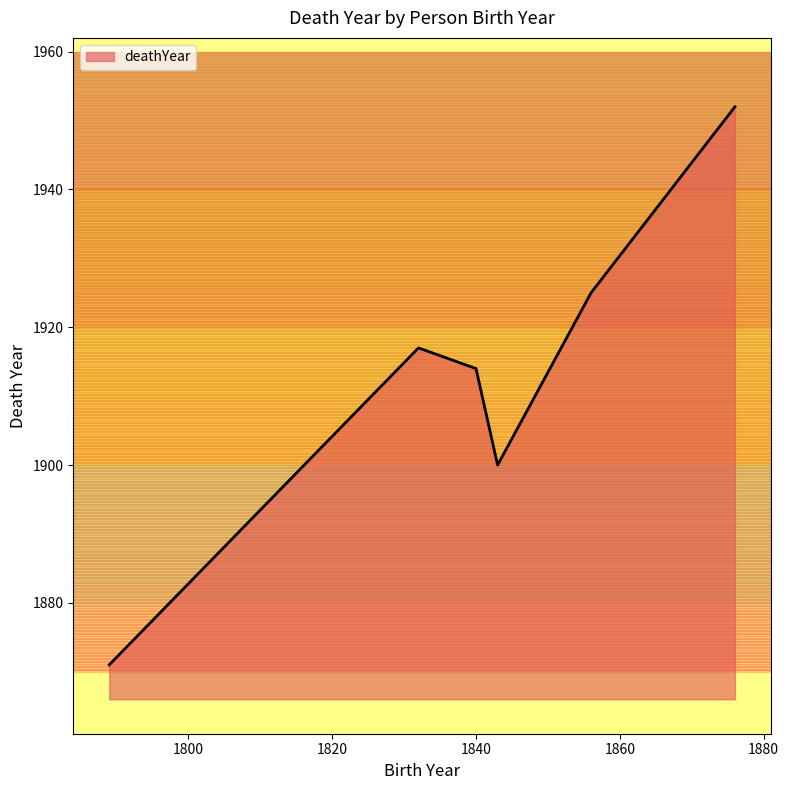

What is the average value?

1913